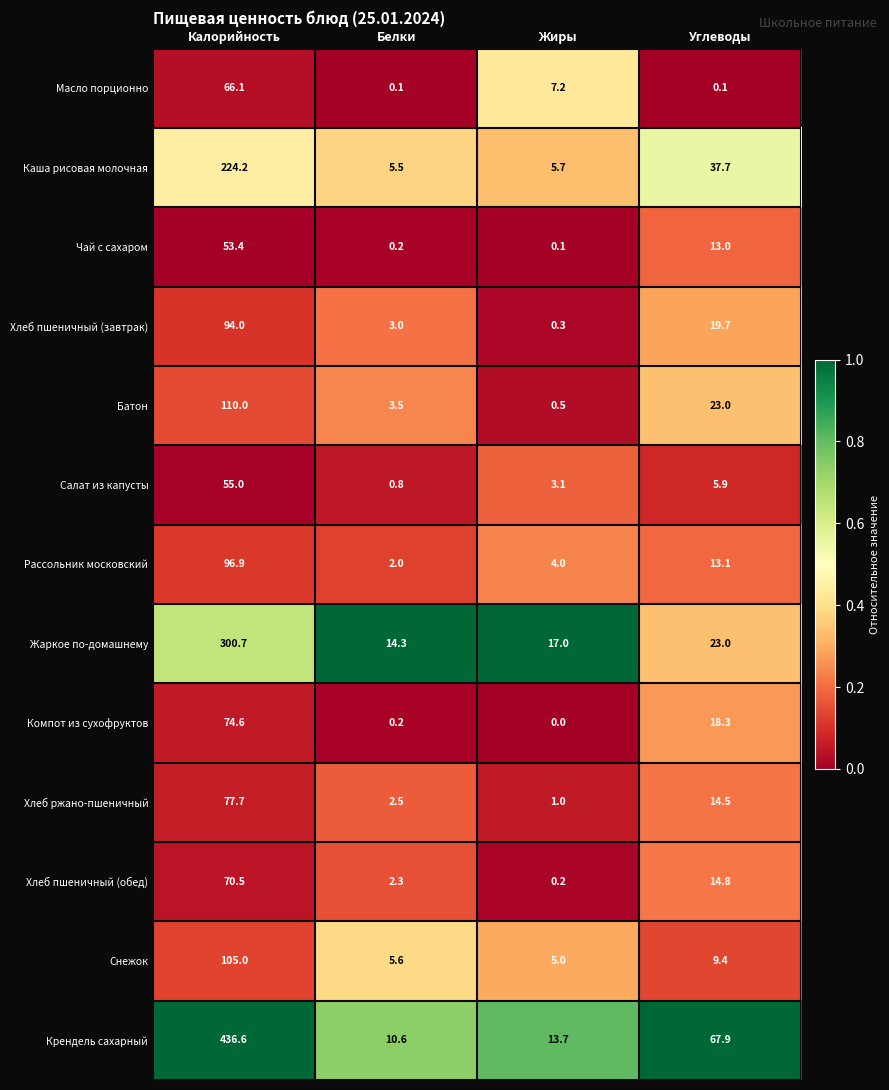

At how many categories does at least one series exceed 0?

4